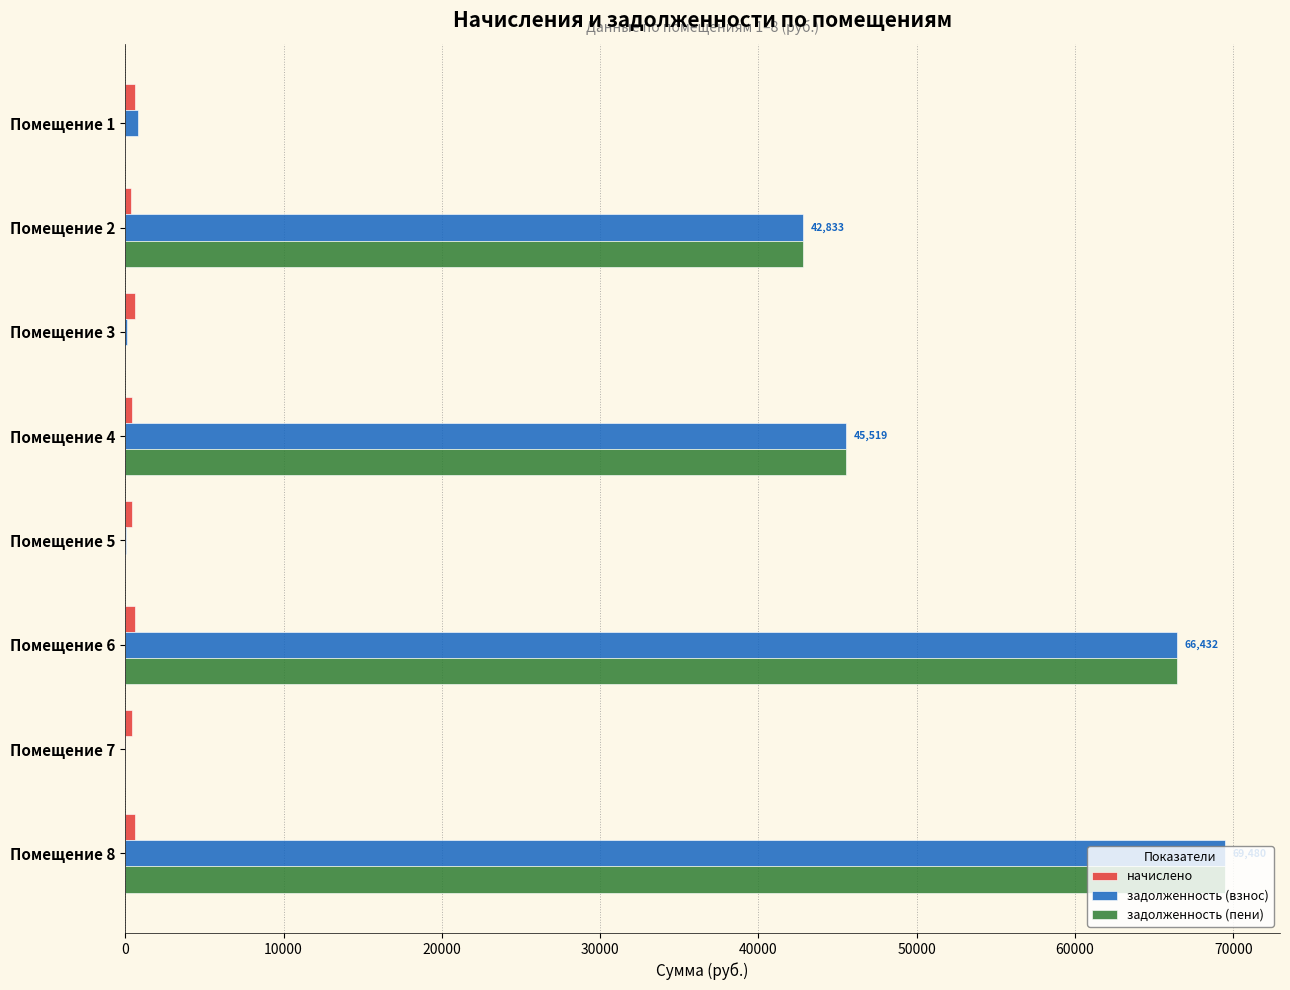

Is the value of задолженность (взнос) at Помещение 8 greater than the value of задолженность (пени) at Помещение 3?

Yes